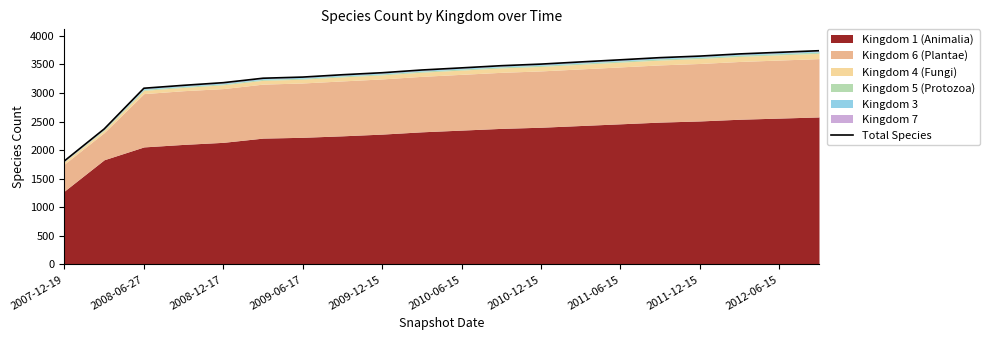

True or false: there are more than 2 points higher than both neighbors.

False